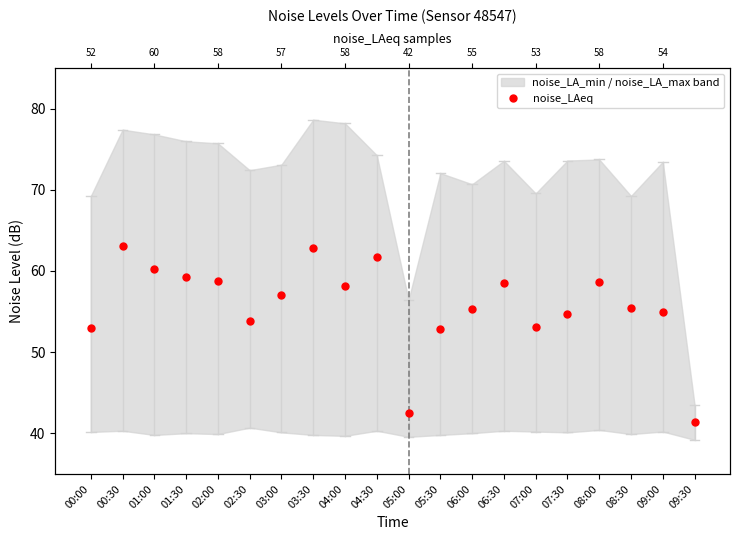

At which category does the data reach its first local peak?

00:30